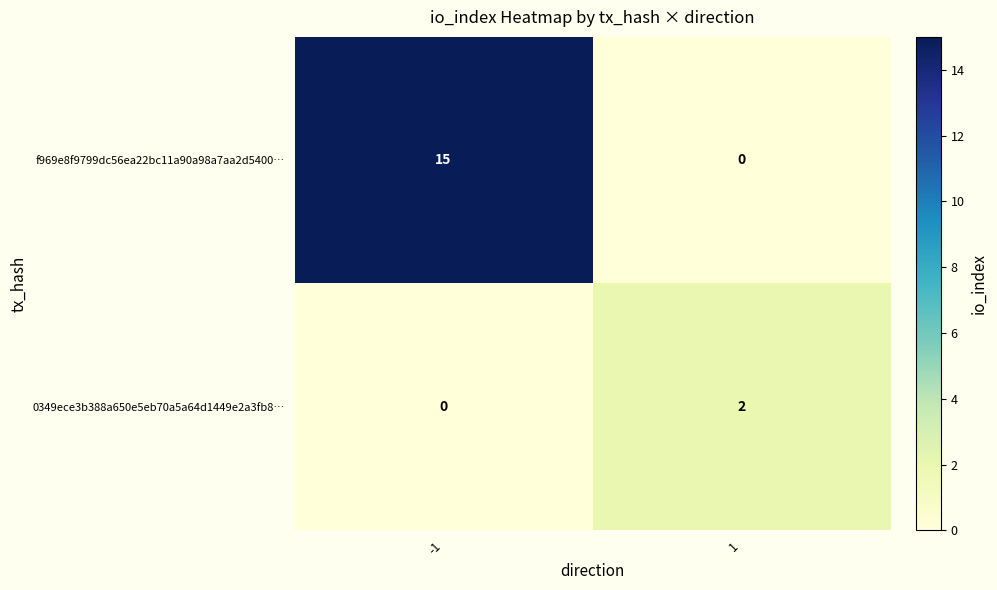

What is the difference between the f969e8f9799dc56ea22bc11a90a98a7aa2d5400… values at -1 and 1?

15